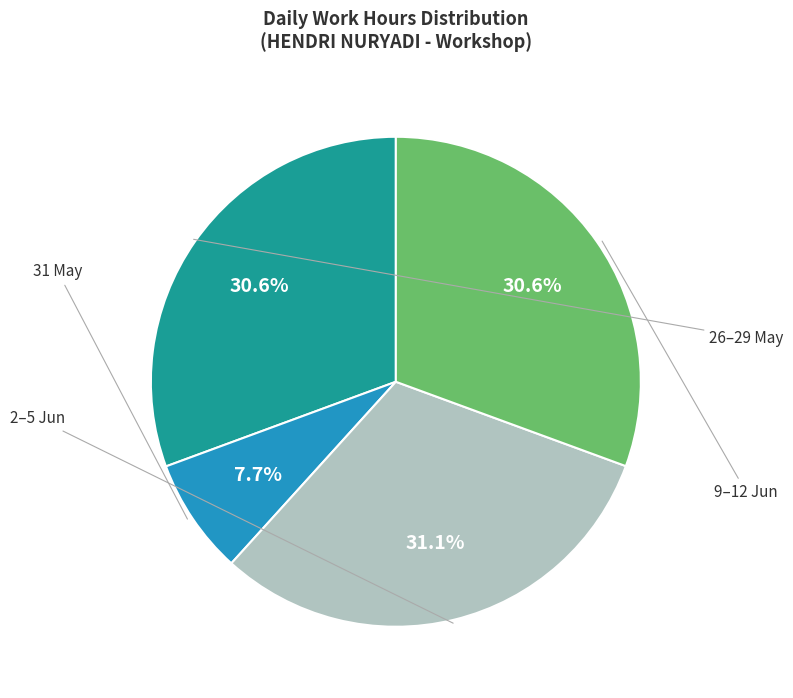

Does any single category account for the majority?

No